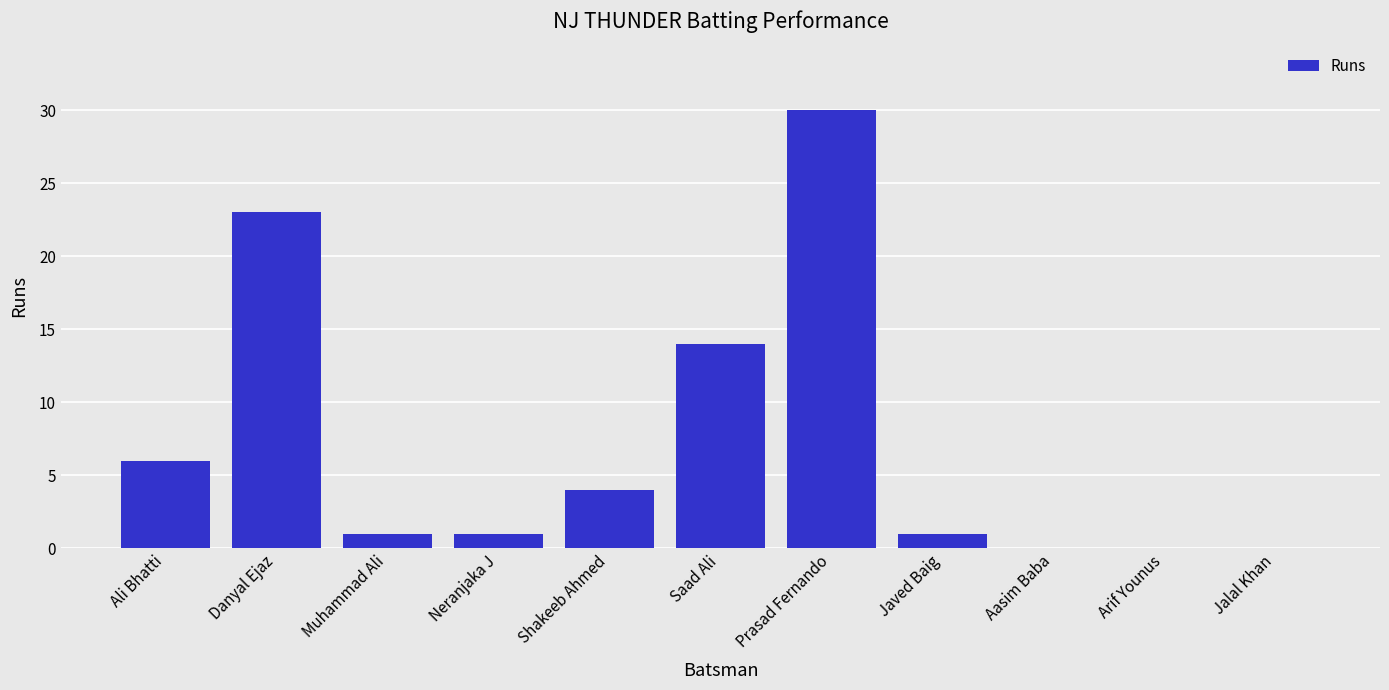

At which label is the value closest to 15?

Saad Ali